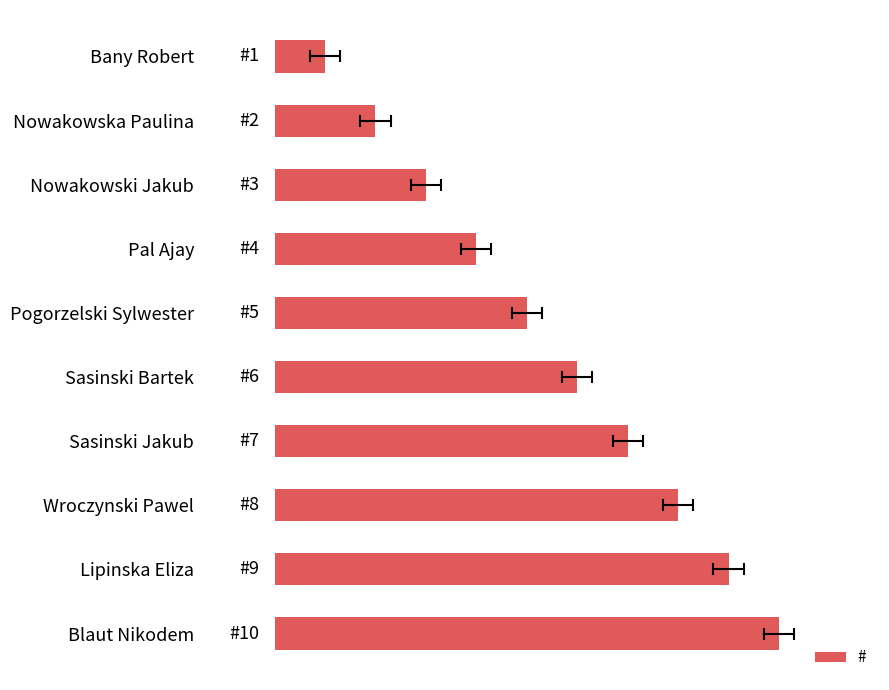

What is the sum of all values?

55